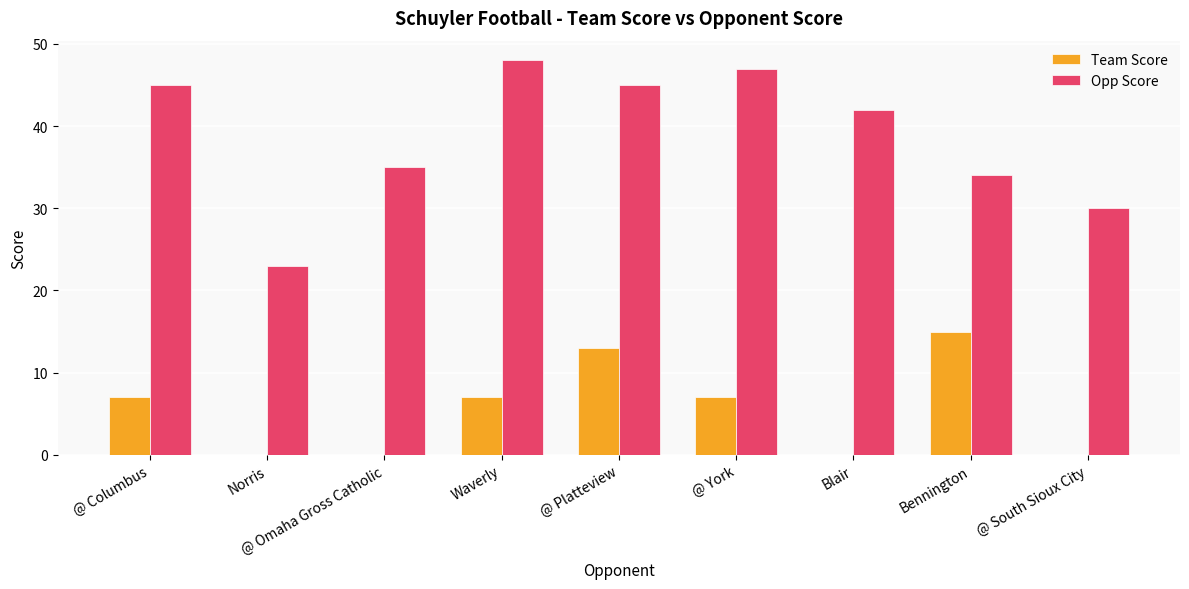

At which label does Team Score reach its peak?

Bennington